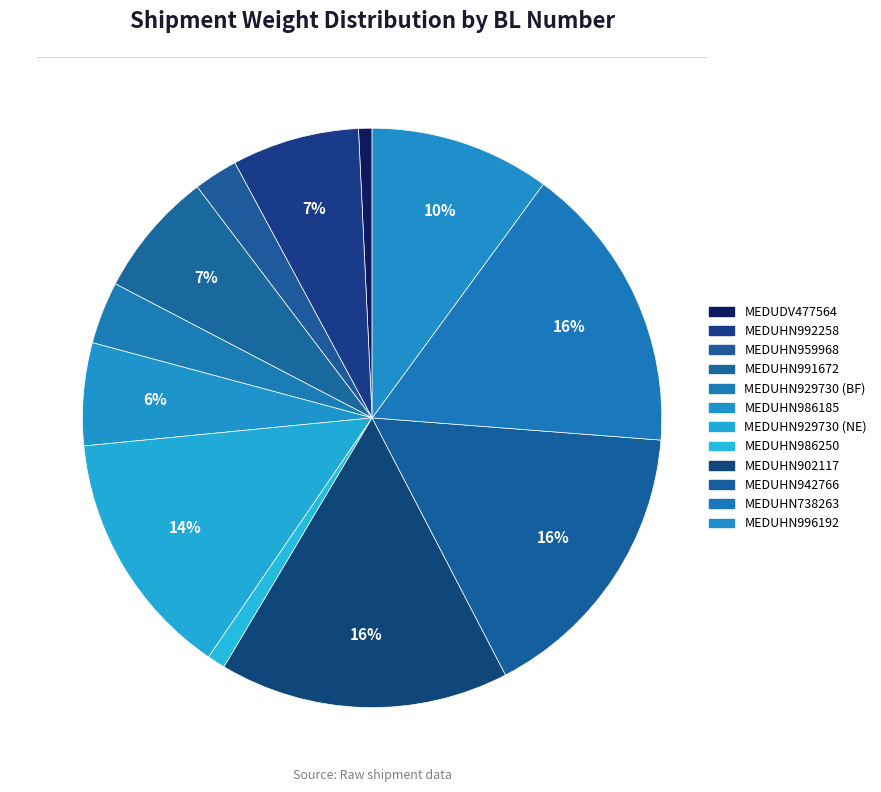

Which slice is the smallest?

MEDUDV477564